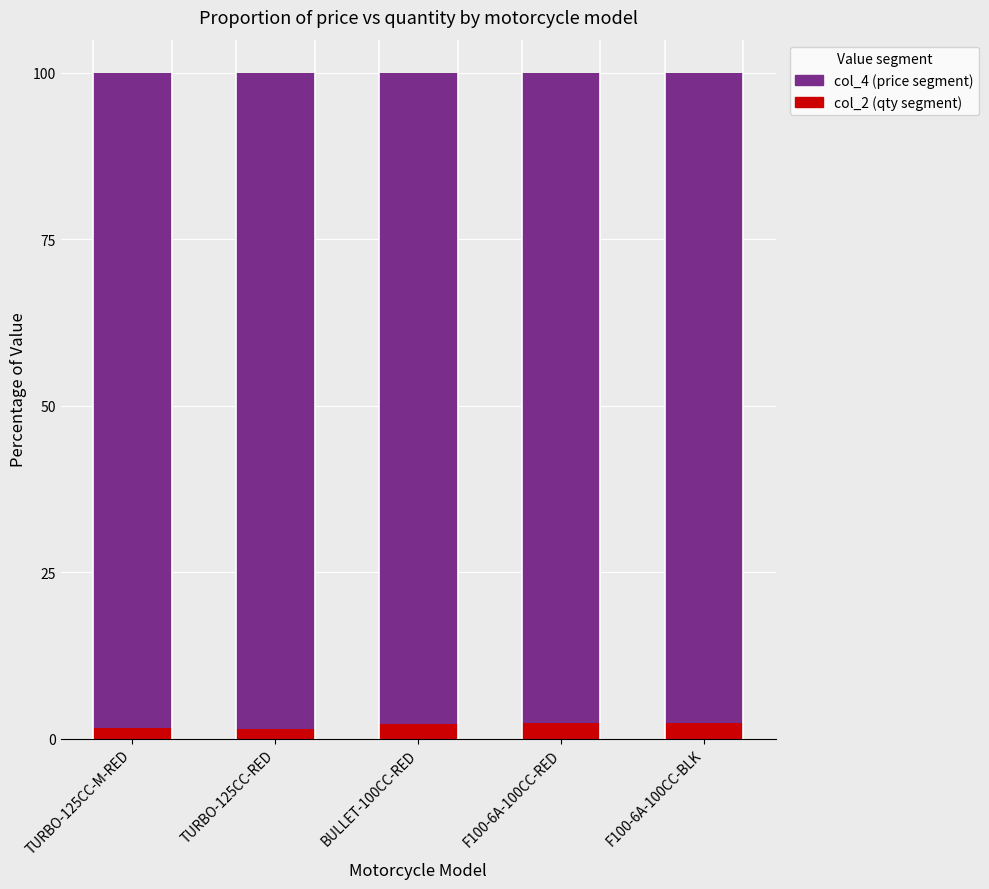

How many bars are there in total?

5